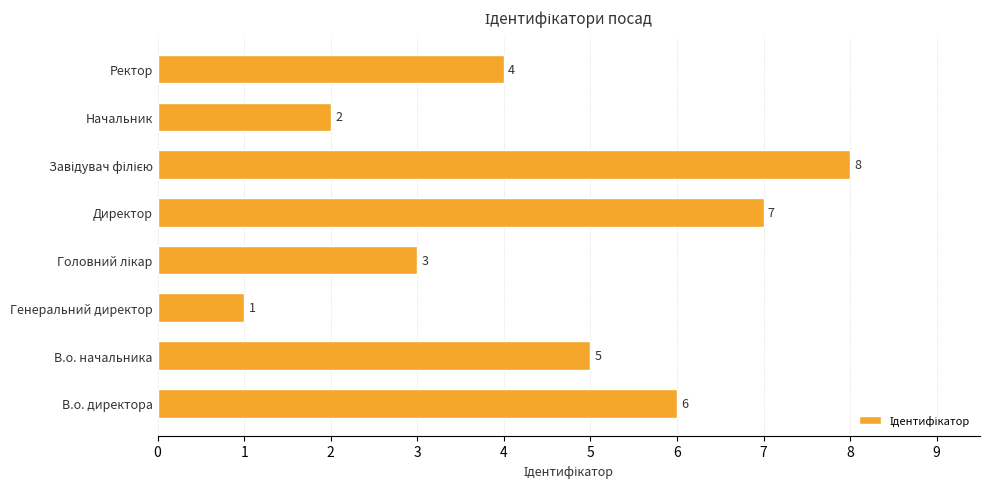

What is the sum of all values?

36